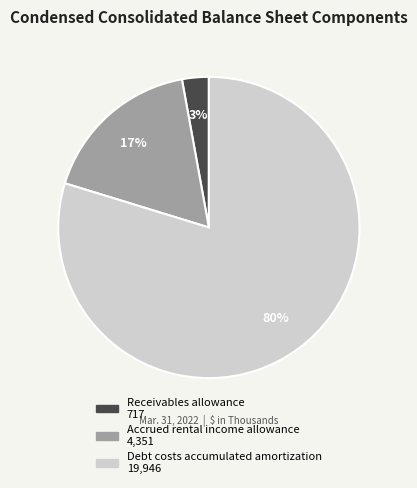

How many segments does this pie chart have?

3